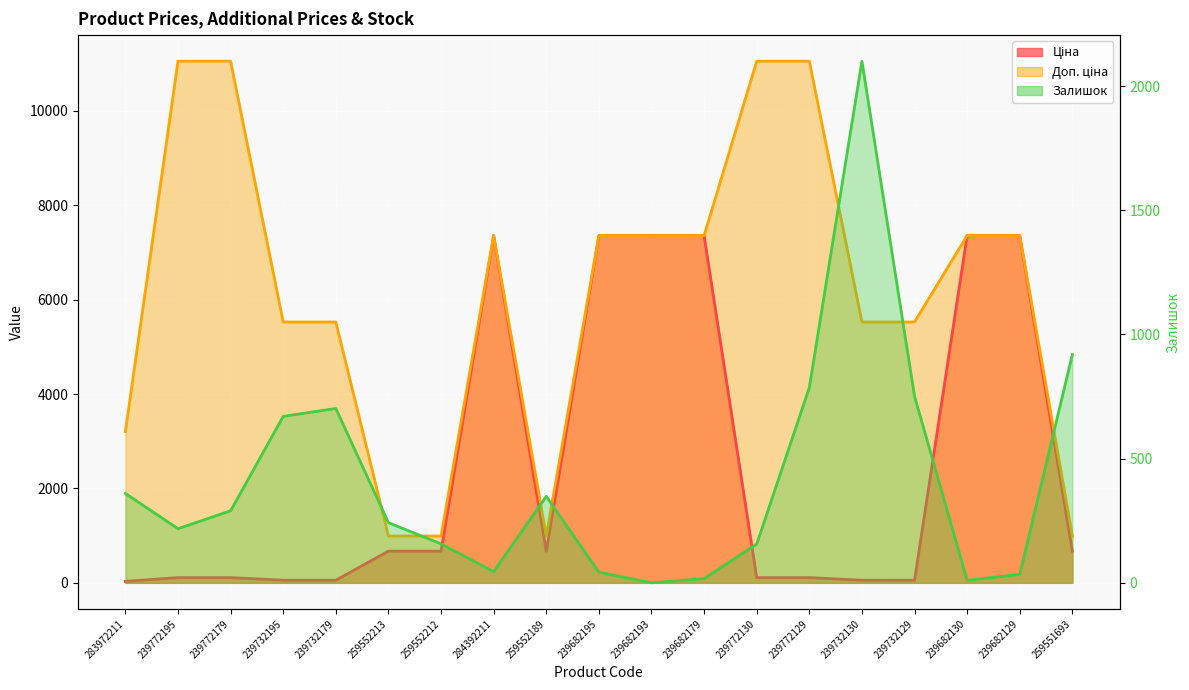

What is the value of the Залишок point at the 15th from the left?

2100.0